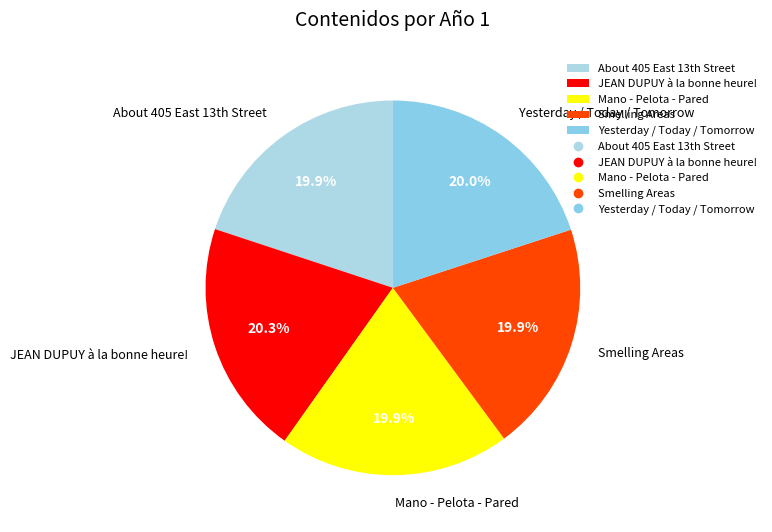

To the nearest percent, what percentage of the pie is Yesterday / Today / Tomorrow?

20%